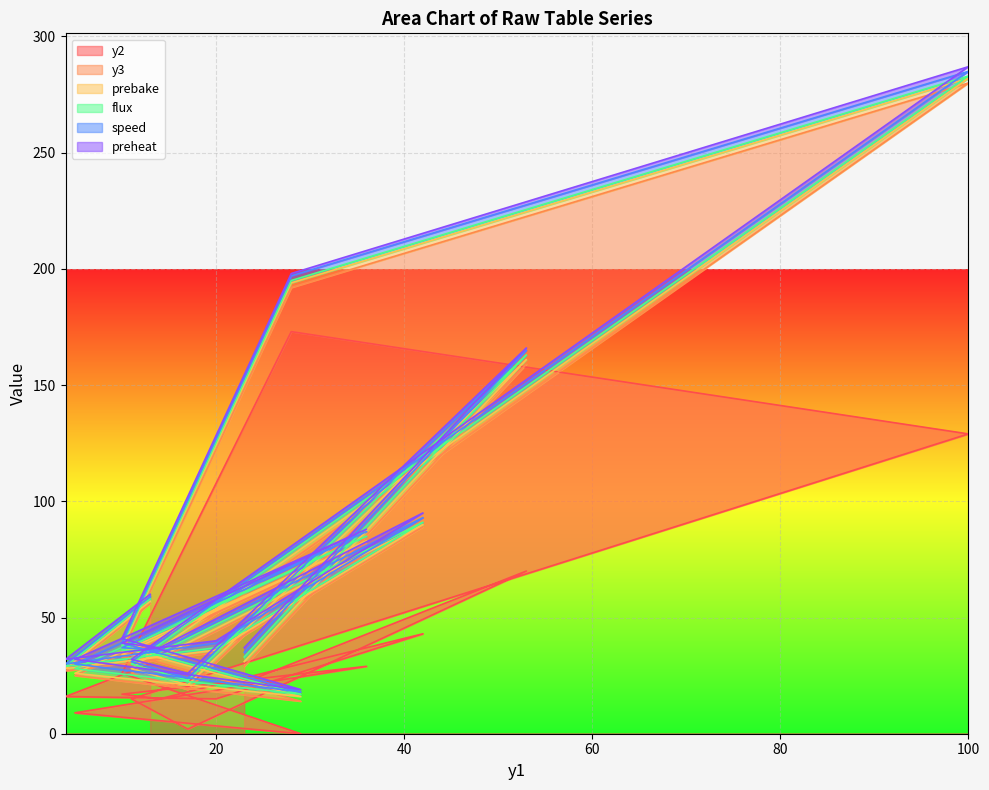

Is it true that y2 equals 222 at 100?

False